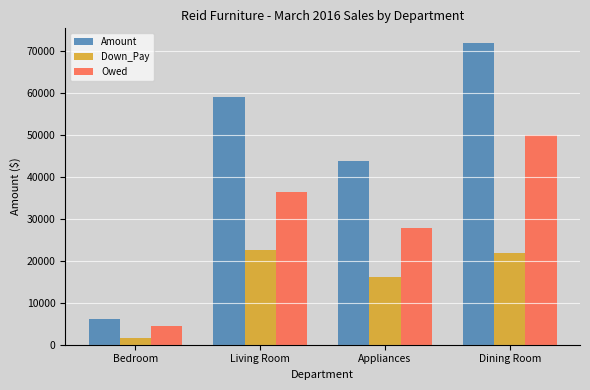

How many bars are there in each group?

3